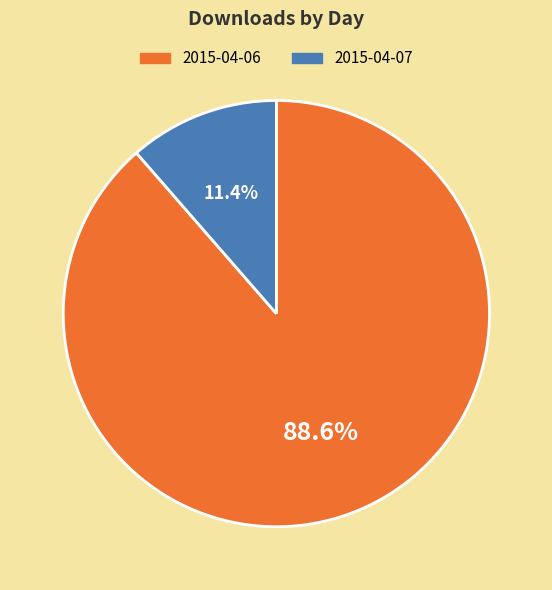

Which has a higher value, 2015-04-06 or 2015-04-07?

2015-04-06